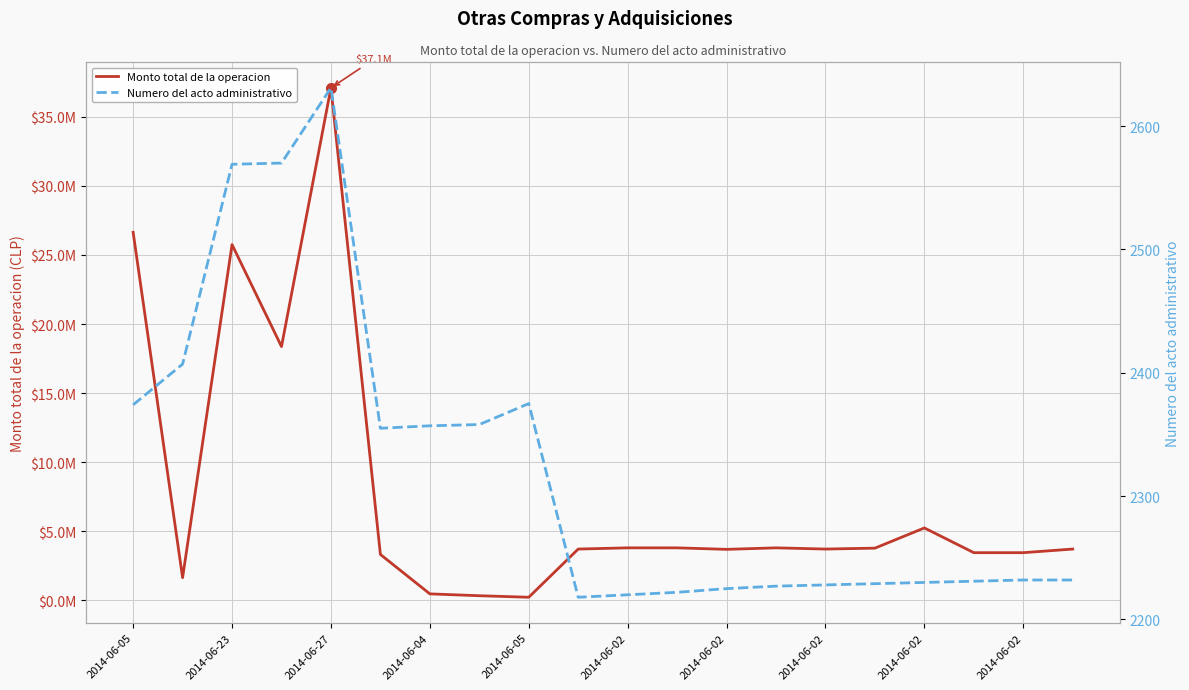

At how many categories does at least one series exceed 34171750?

1